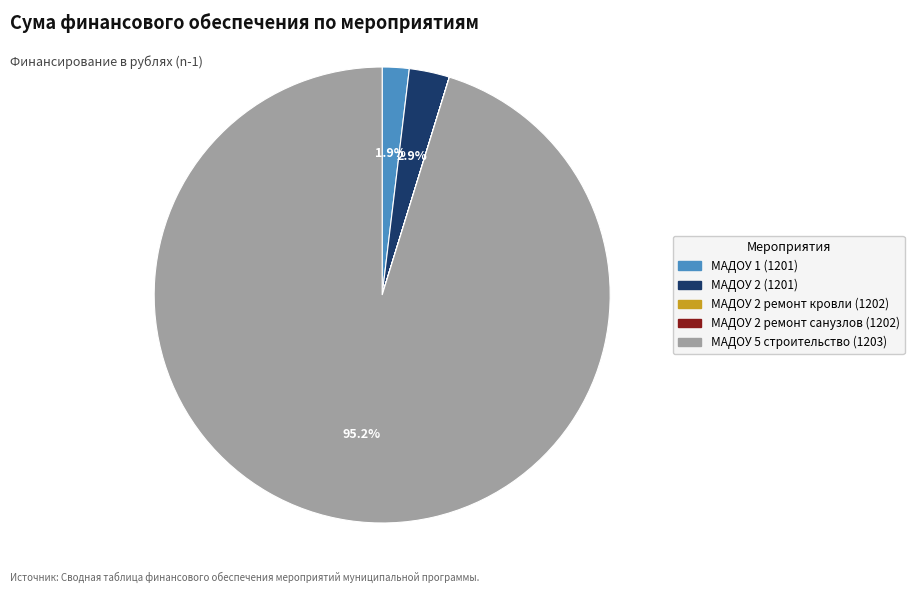

To the nearest percent, what is the difference between the largest and smallest slice percentages?

95%